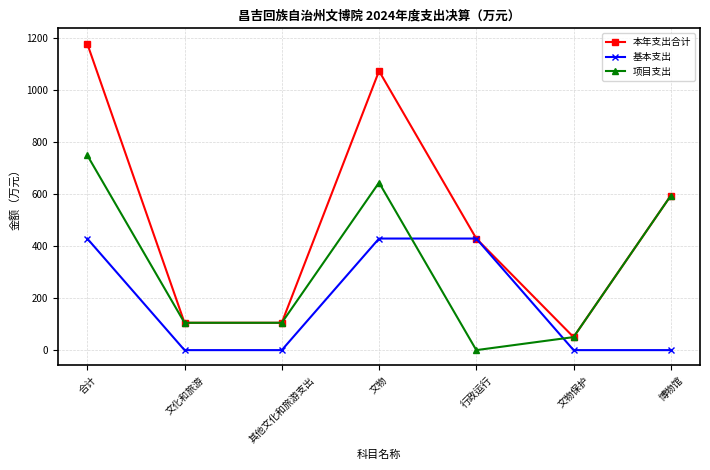

The value of 基本支出 at 合计 is 182.7. True or false?

False